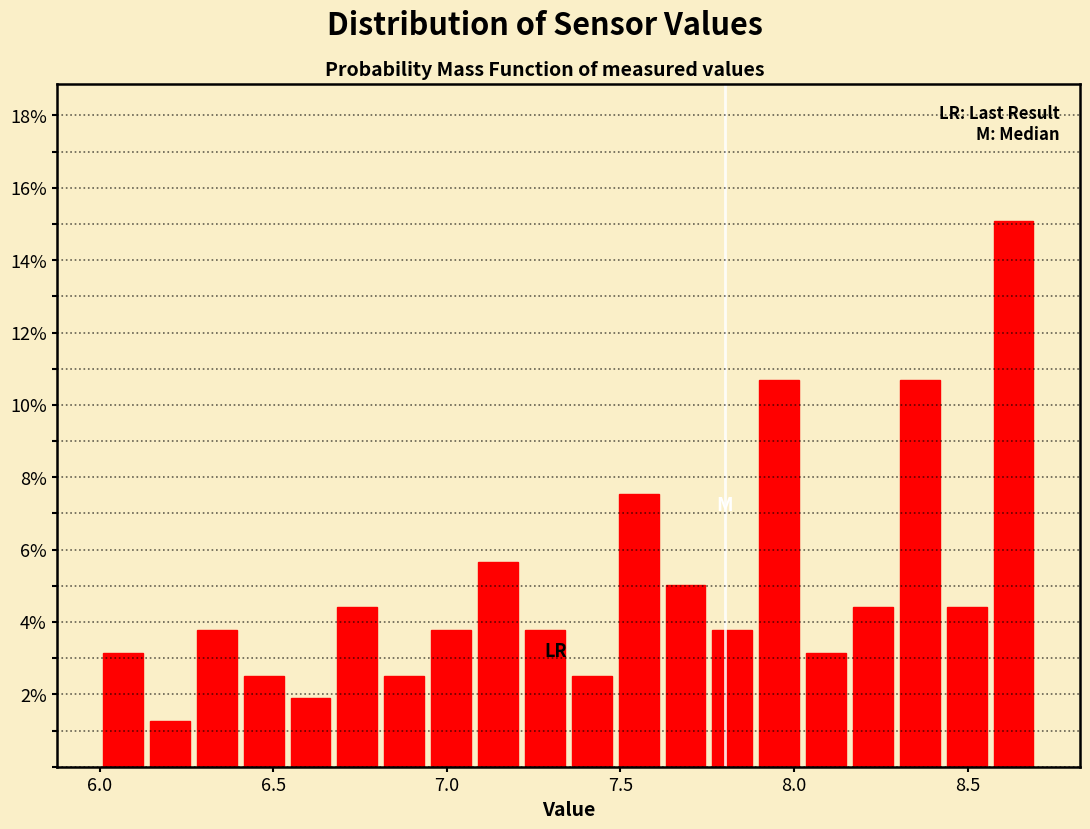

Read against the x-axis, roughly where is the centre of the tallest bar?

8.65